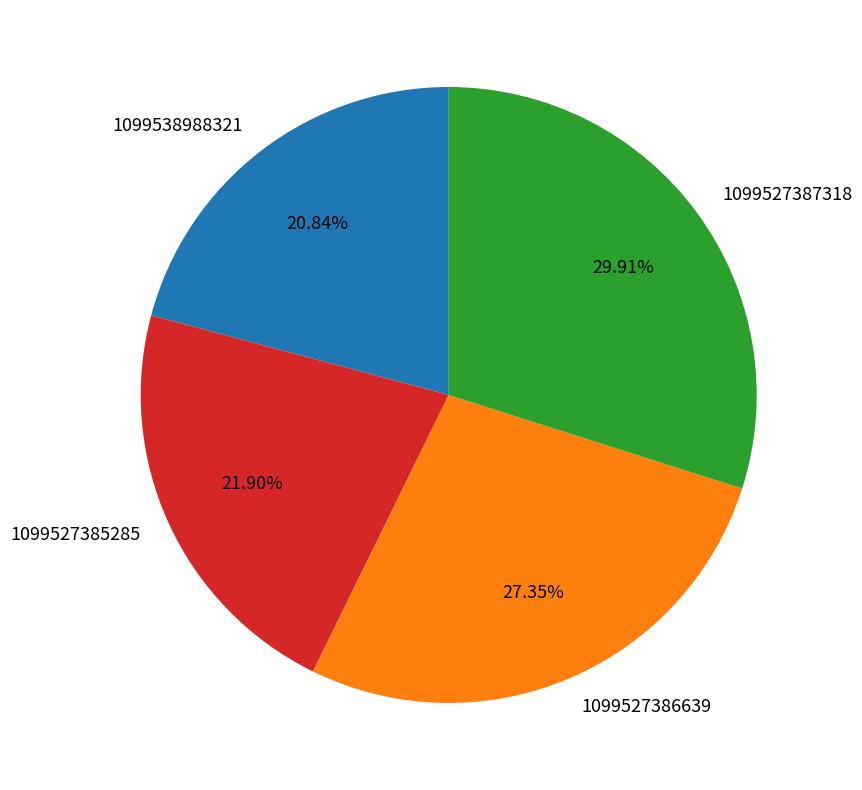

Does 1099527386639 represent more than half of the total?

No